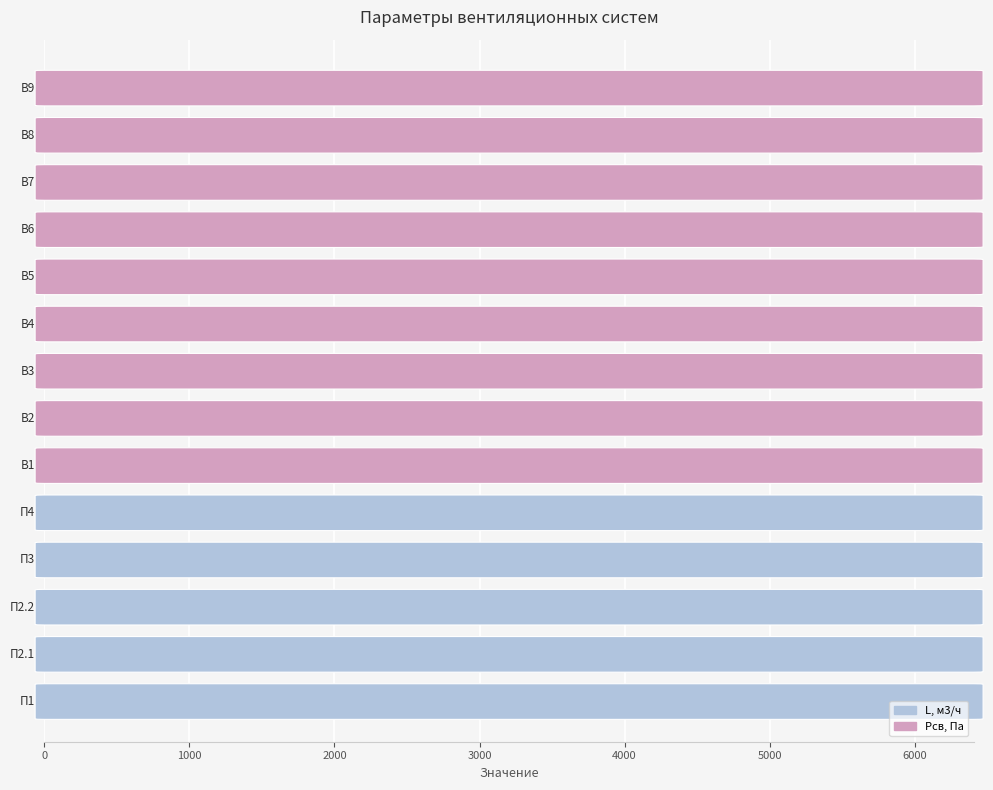

Which series has the largest range (max minus min)?

L, м3/ч